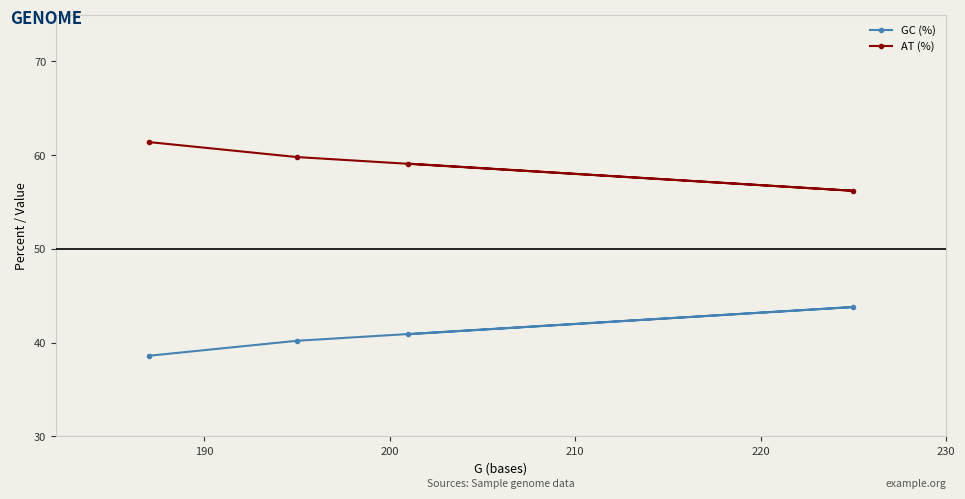

Reading right to left, extract all data points from this chart.

GC (%): 43.8	40.9	40.2	38.6
AT (%): 56.2	59.1	59.8	61.4